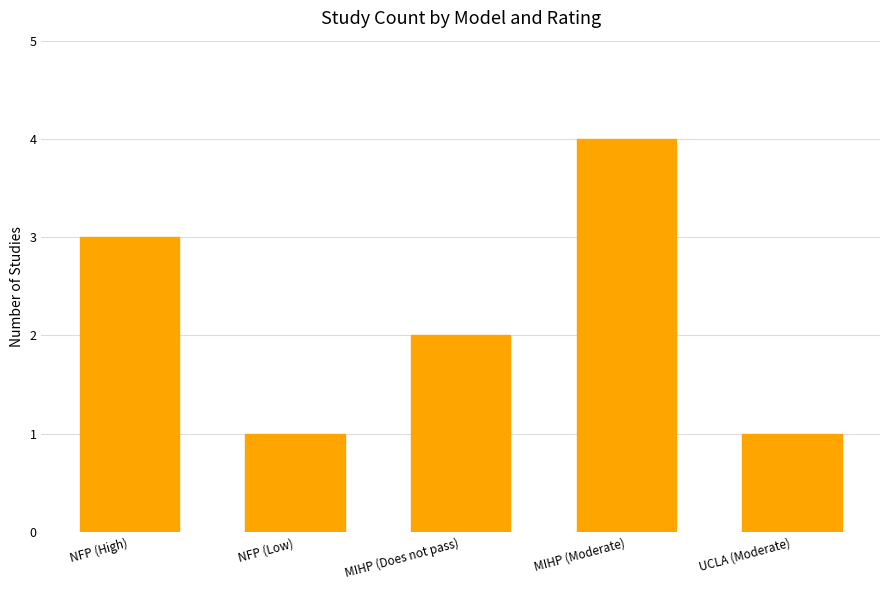

What position from the right is NFP (High)?

5